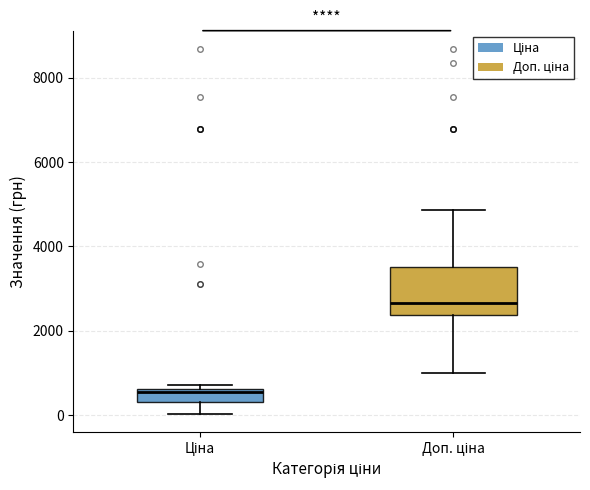

Reading left to right, transcribe this box plot: for each box, give where its median line is, the range the box spans, and where its two whiskers end, as read against the y-axis. The values are not printed on the chart, so give them approximately, as read against the axis.

Ціна: median 600 (just below the box's upper edge), box 400 to 600, whiskers 0 to 800
Доп. ціна: median 2600, box 2400 to 3600, whiskers 1000 to 4800